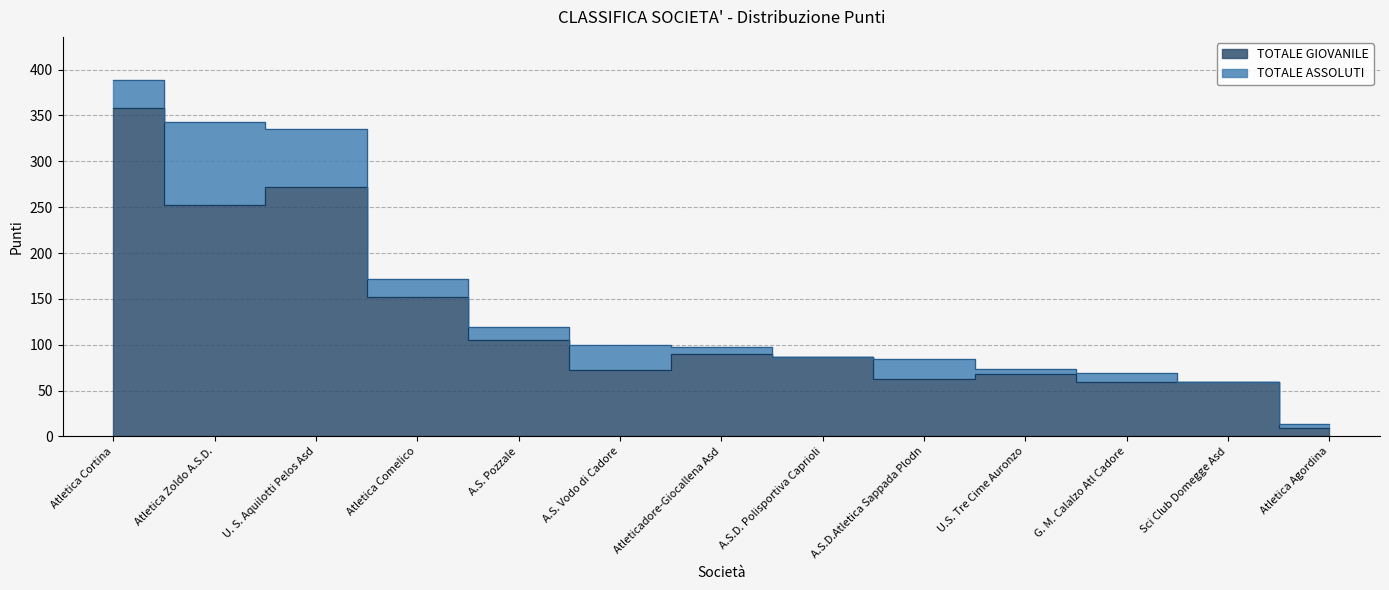

Does the chart display data point markers on the line(s)?

No